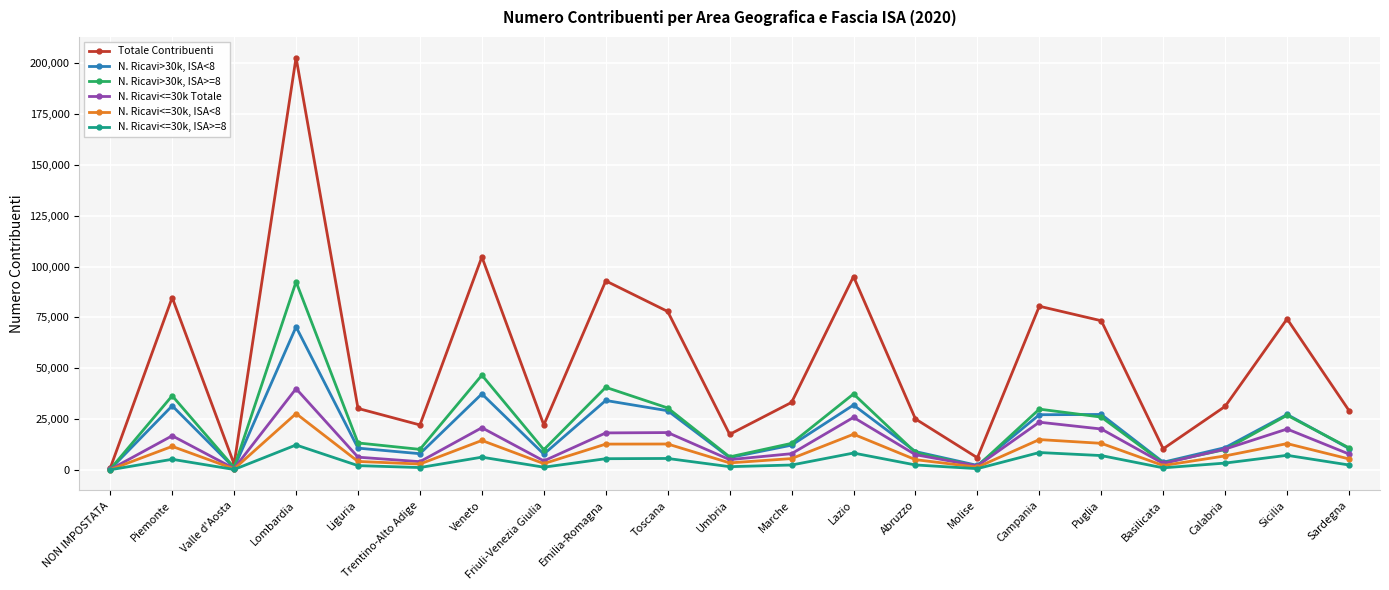

What is the spread (max minus min) of values at Liguria?

28124